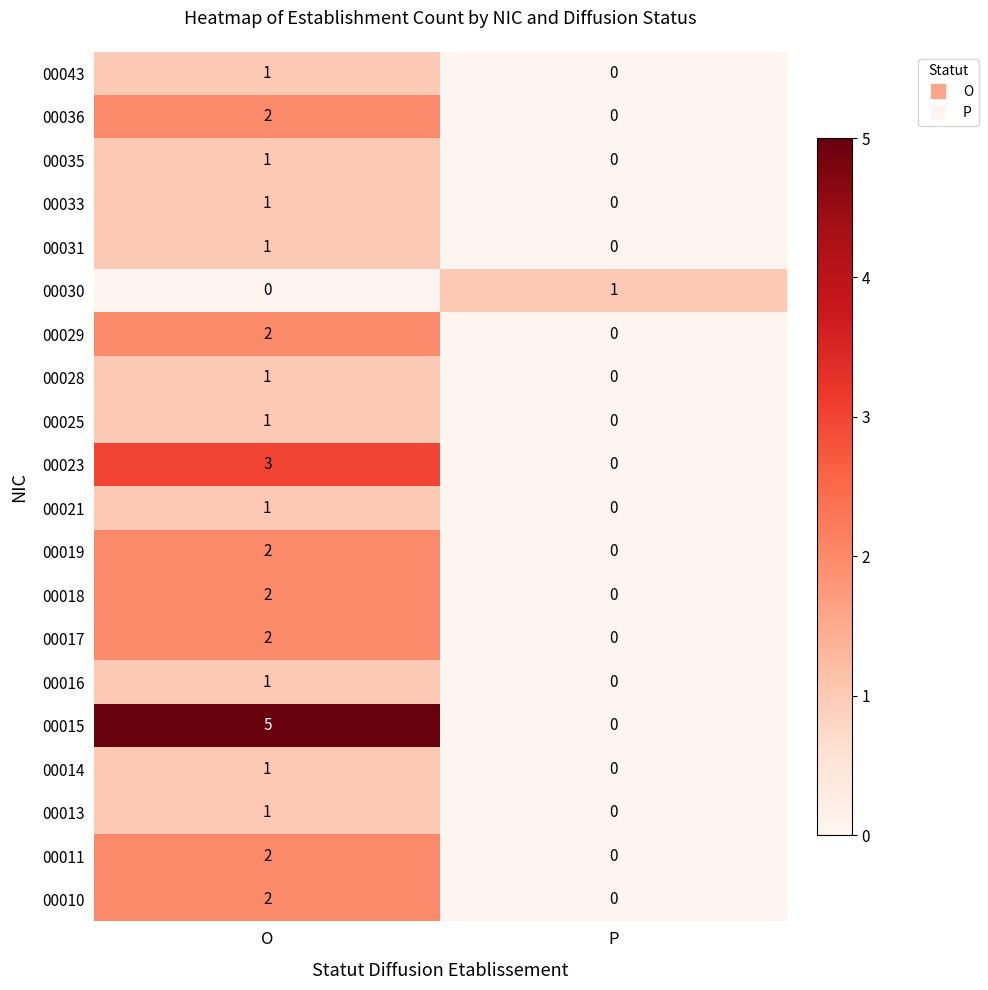

At which label does 00010 reach its peak?

O